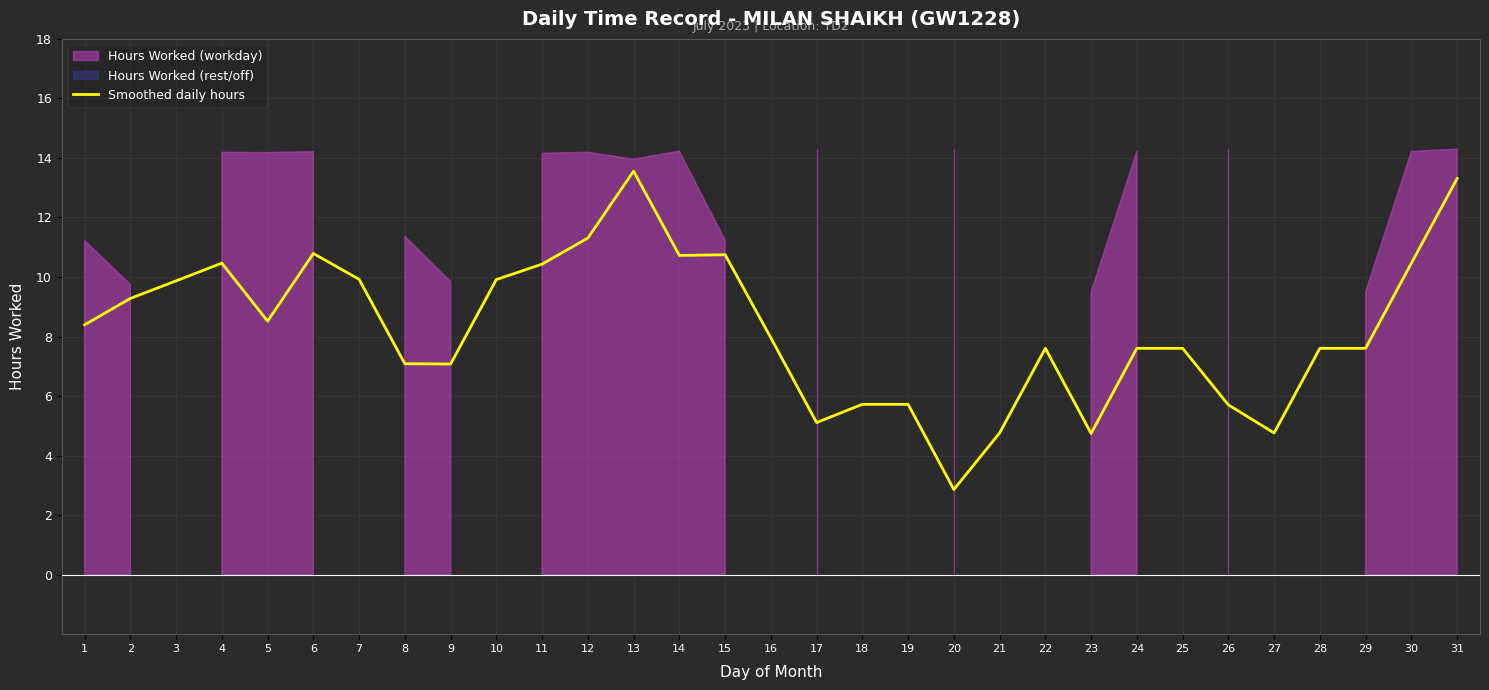

How many data points does each series have?

31